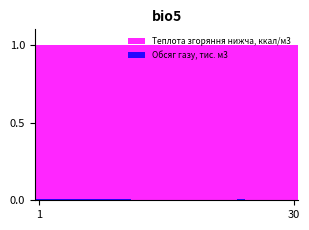

What is the difference between the highest and lowest values at 7?

1.0